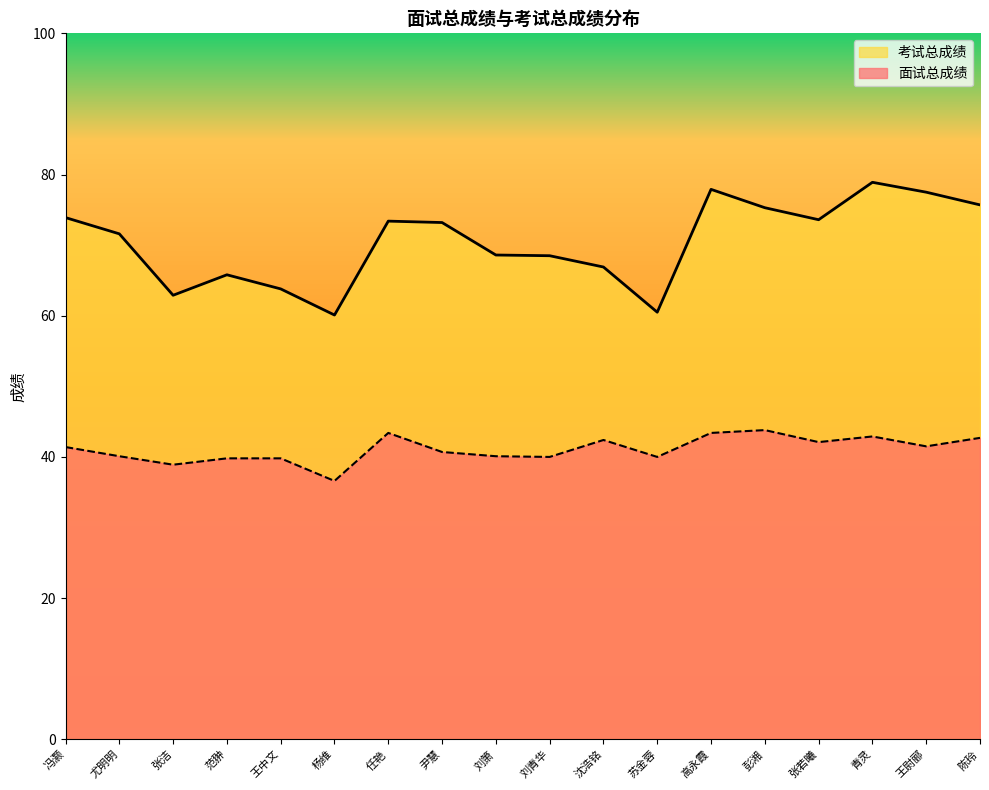

How many lines are shown in the chart?

2